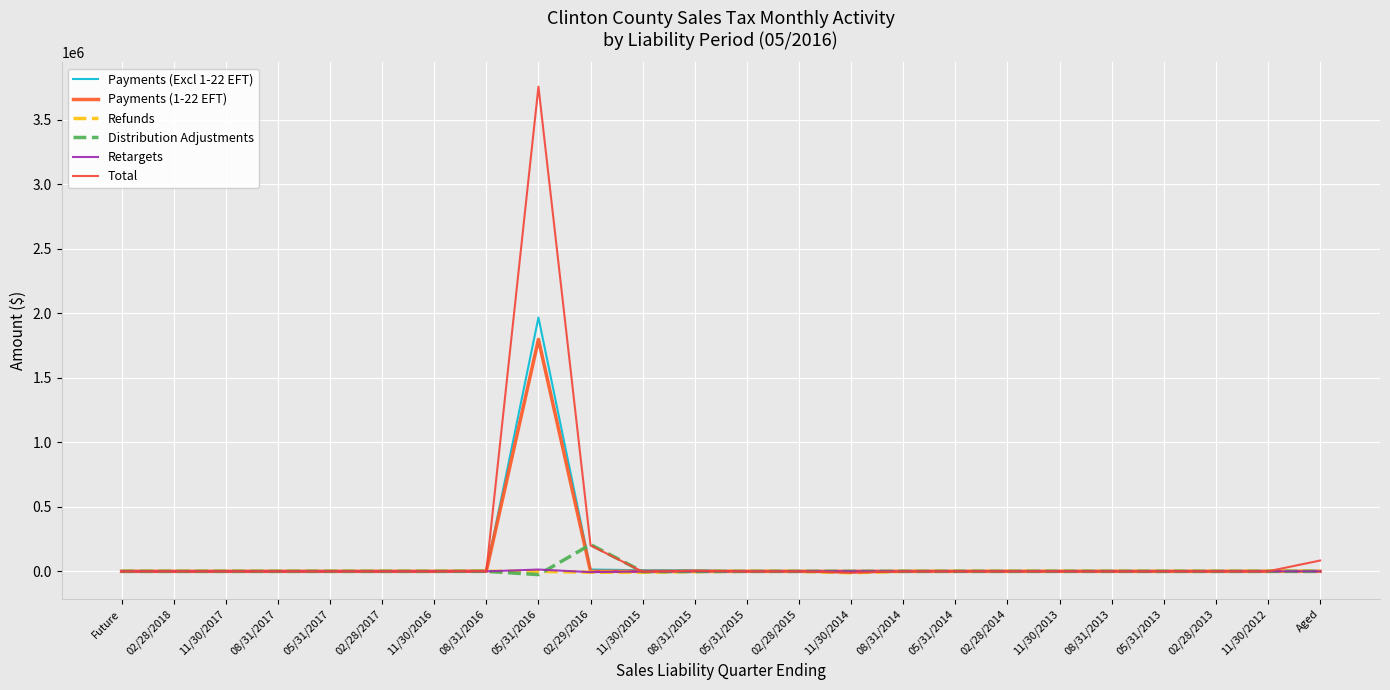

What is the minimum value for Retargets?

-6177.2